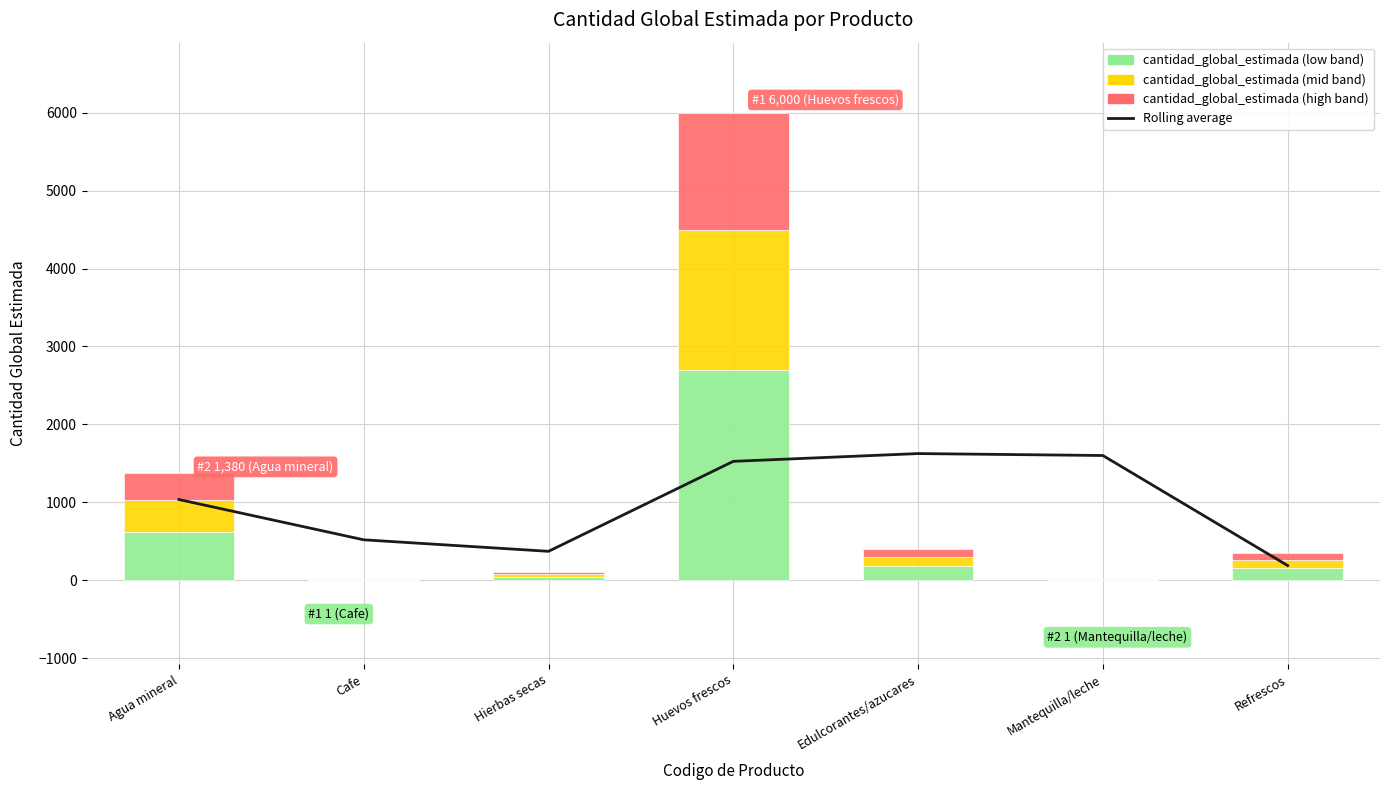

Is it true that cantidad_global_estimada (mid band) equals 414.0 at Agua mineral?

True